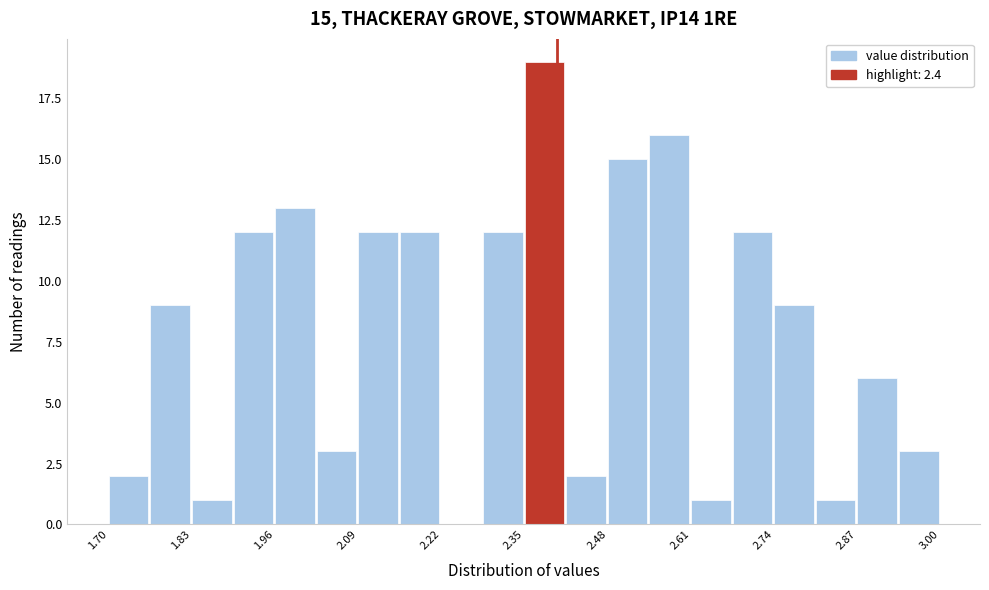

Around what value on the x-axis is the tallest bar? Give the approximate position of its centre, as read against the axis.

2.38